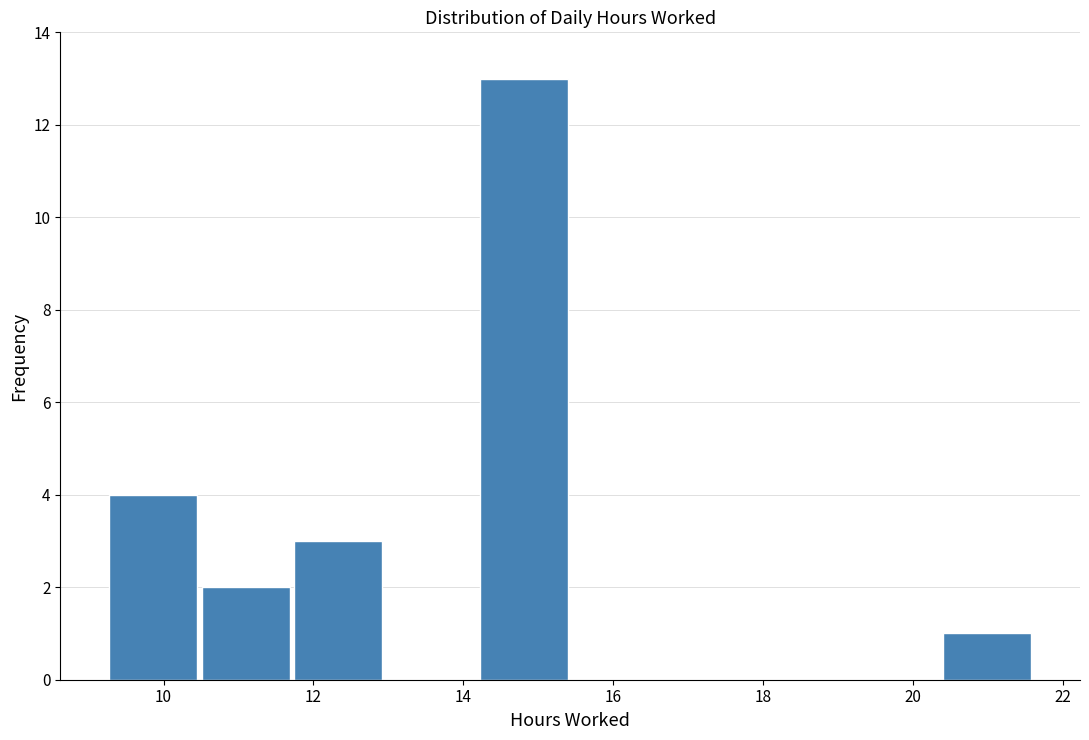

How tall is the bar that spans 11.8 to 13.0 on the x-axis? Neither the bar edges nor the heights are printed on the chart, so give them approximately, as read against the axes.

3